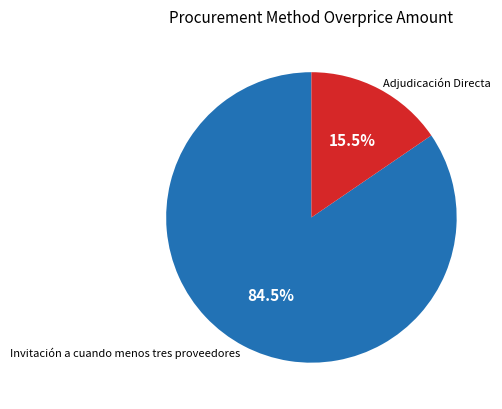

How many slices are in this pie chart?

2